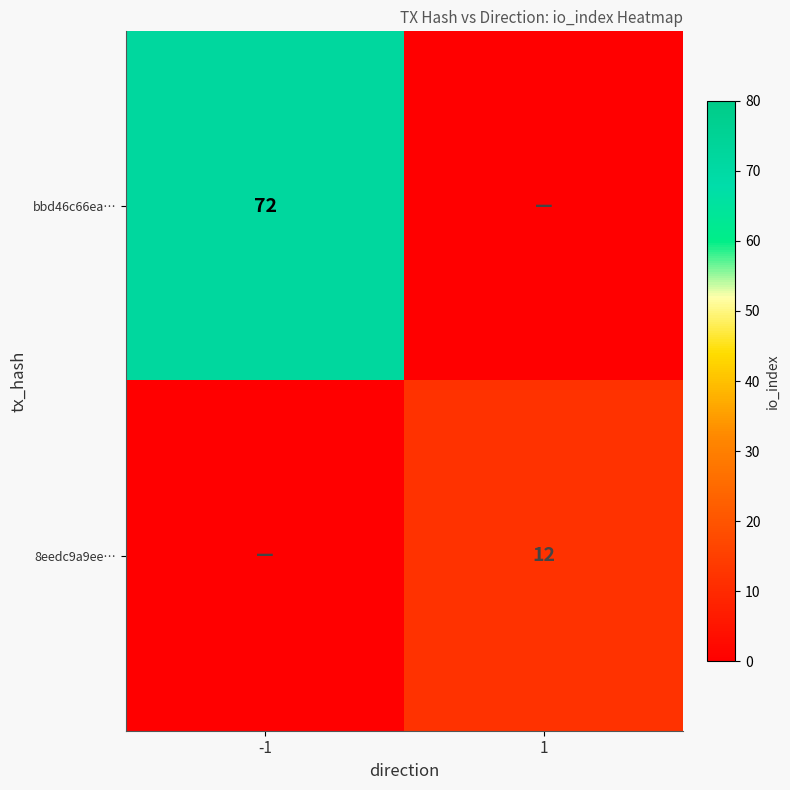

True or false: 8eedc9a9ee… has a value of 20 at 1.

False